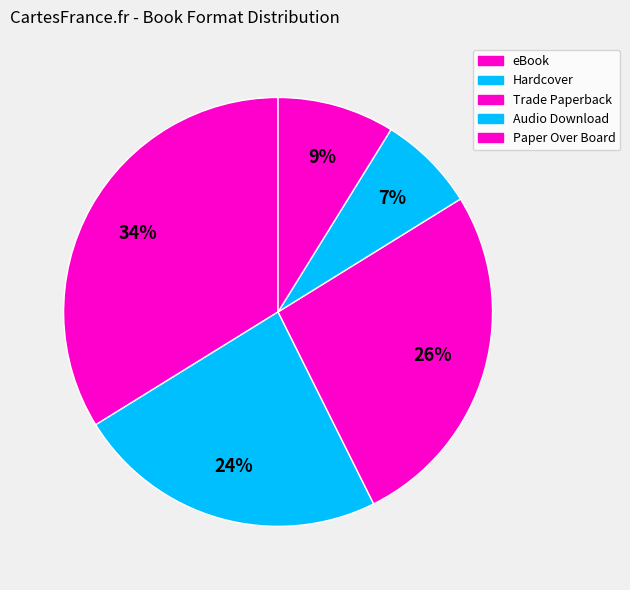

Which category has the biggest portion of the pie?

eBook